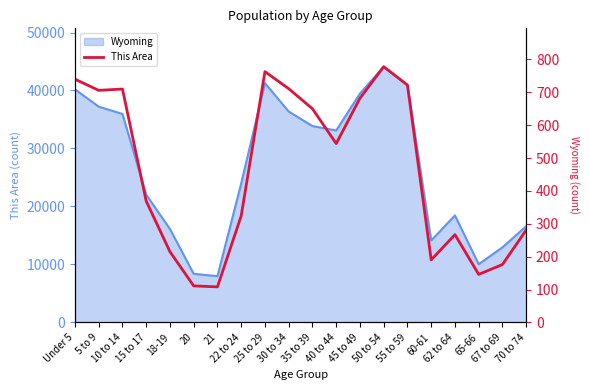

What position from the right is 22 to 24?

13